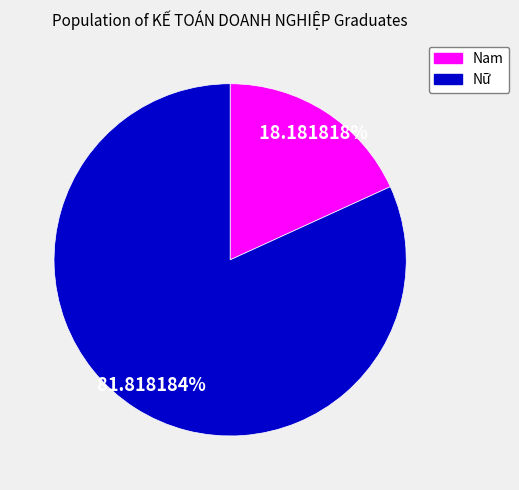

To the nearest percent, what percentage of the pie is Nữ?

82%